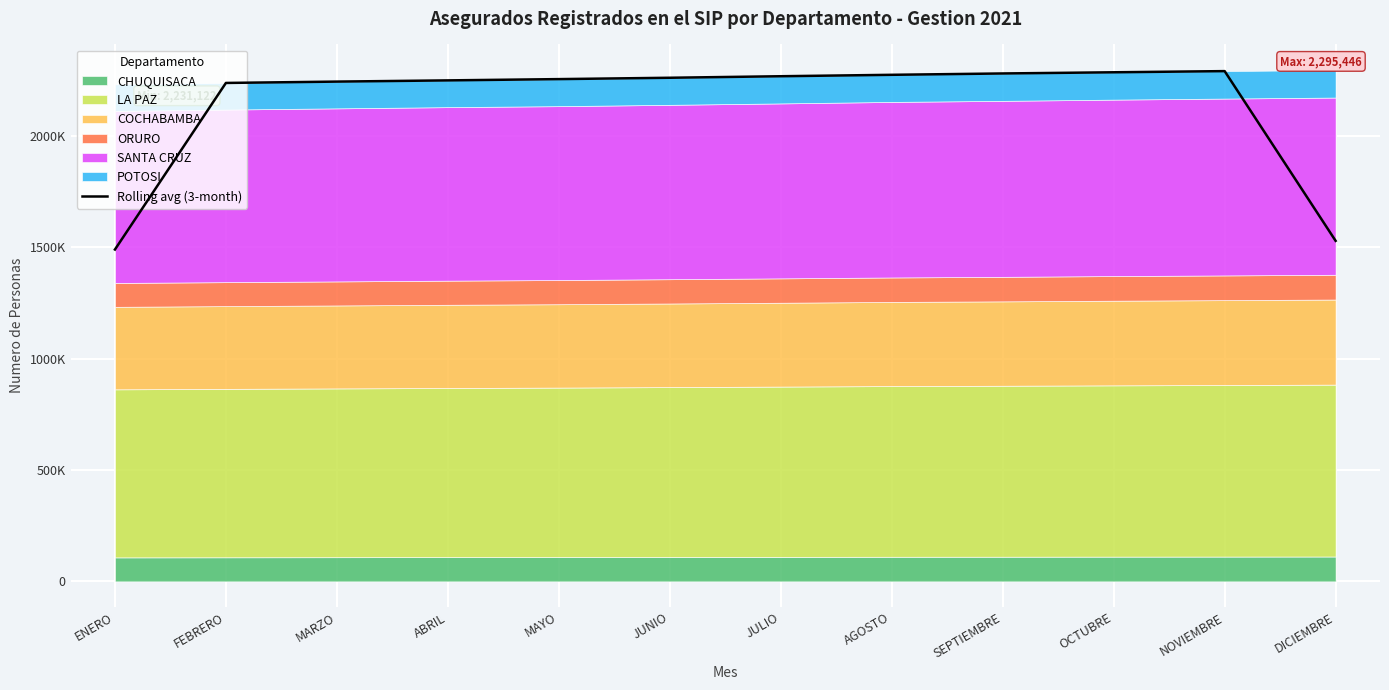

Reading left to right, list all the values displayed in this chart.

ENERO=1489600.3	FEBRERO=2237395.3	MARZO=2243420.0	ABRIL=2248891.3	MAYO=2254604.7	JUNIO=2260683.7	JULIO=2267524.3	AGOSTO=2273922.7	SEPTIEMBRE=2279957.7	OCTUBRE=2285262.0	NOVIEMBRE=2290504.0	DICIEMBRE=1528658.0